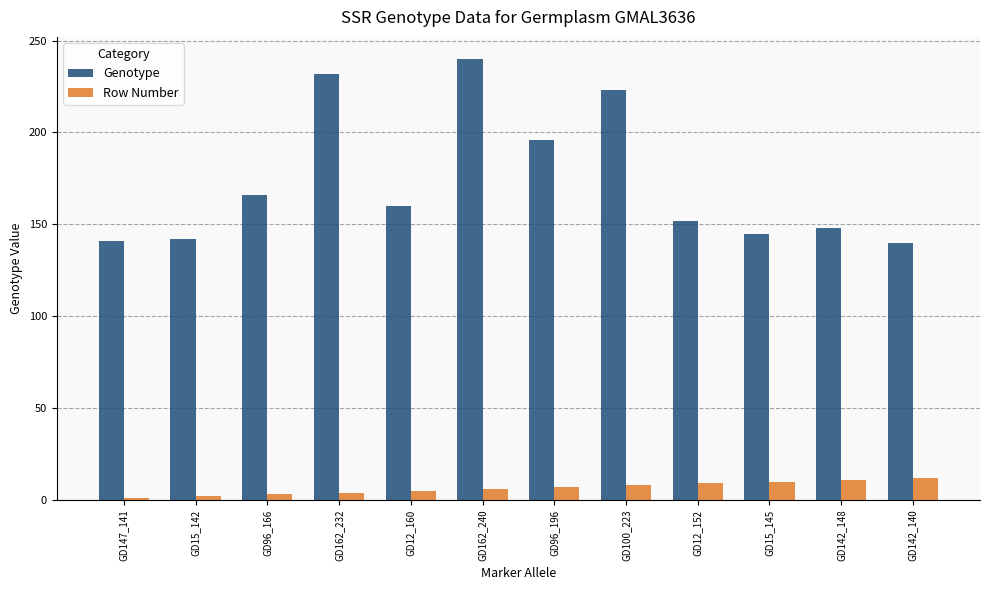

How many bars are there in total?

24